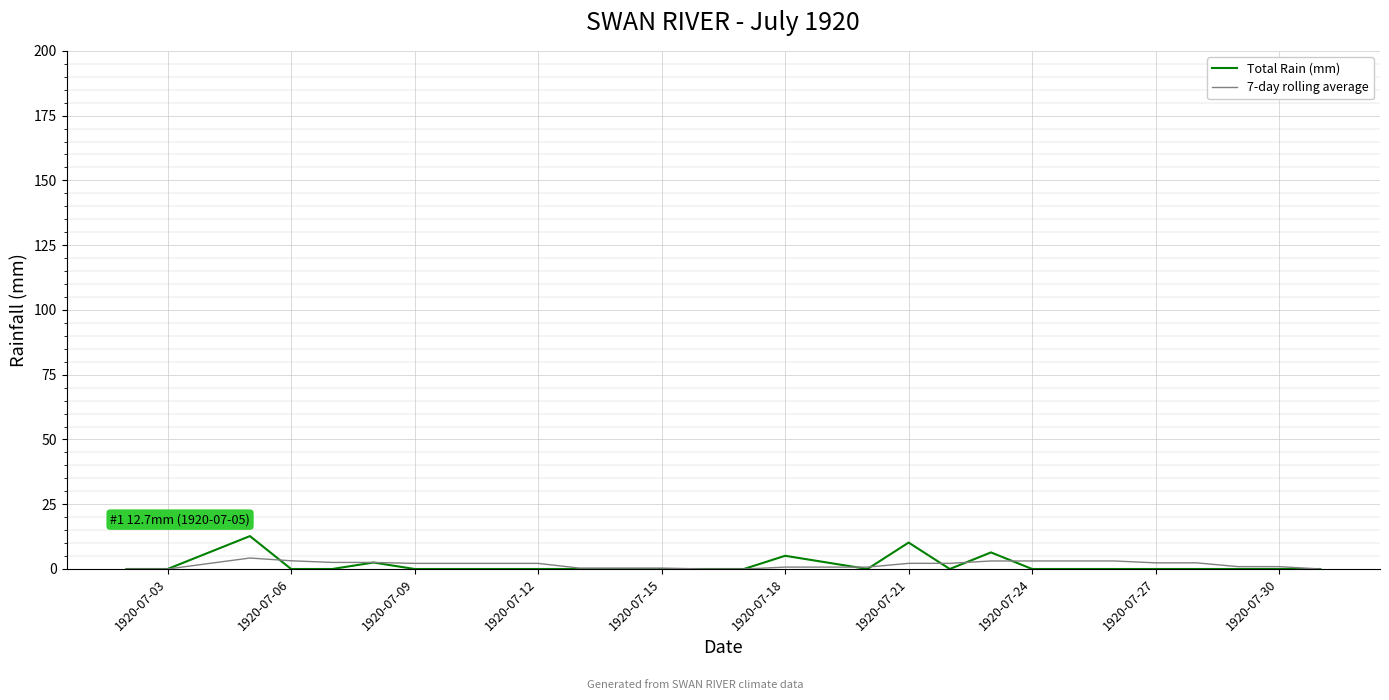

What is the greatest value displayed?

12.7